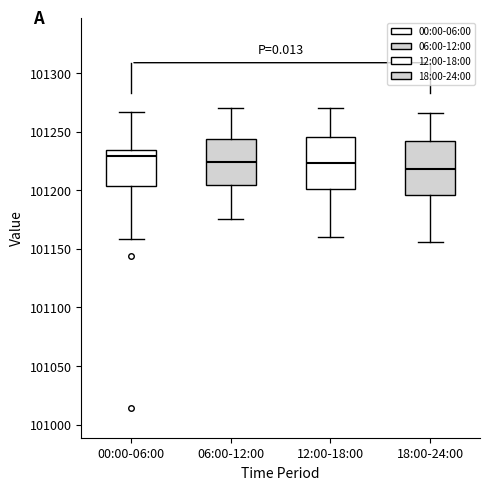

Reading left to right, read every box against the y-axis: the position of its median line, the range the box covers, and the ends of its whiskers. The values are not printed on the chart, so give them approximately, as read against the axis.

00:00-06:00: median 101230, box 101205 to 101235, whiskers 101160 to 101265
06:00-12:00: median 101225, box 101205 to 101245, whiskers 101175 to 101270
12:00-18:00: median 101225, box 101200 to 101245, whiskers 101160 to 101270
18:00-24:00: median 101220, box 101195 to 101240, whiskers 101155 to 101265